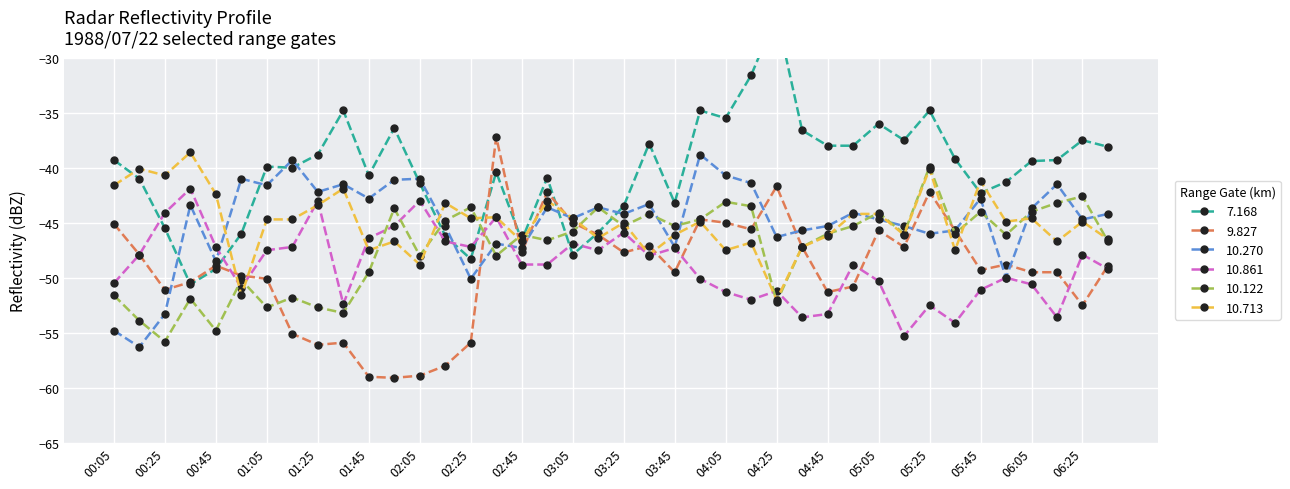

At 06:15, list the series in order from smallest to largest.

10.861, 9.827, 10.713, 10.122, 10.270, 7.168